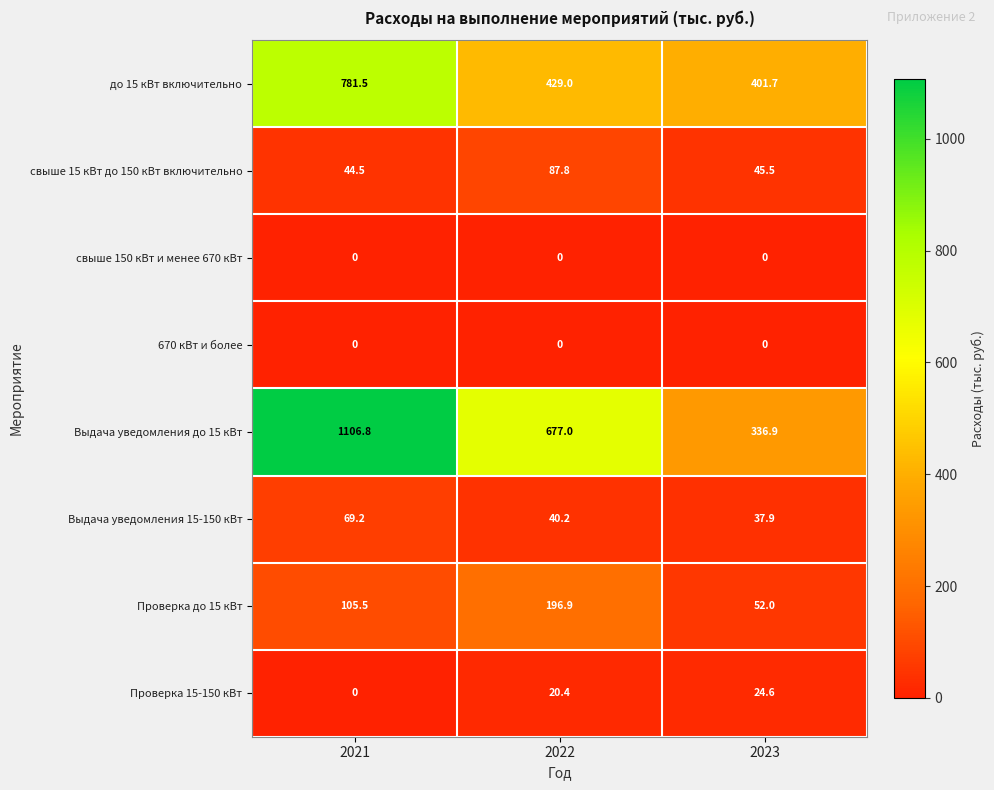

Count the number of data series in this chart.

8